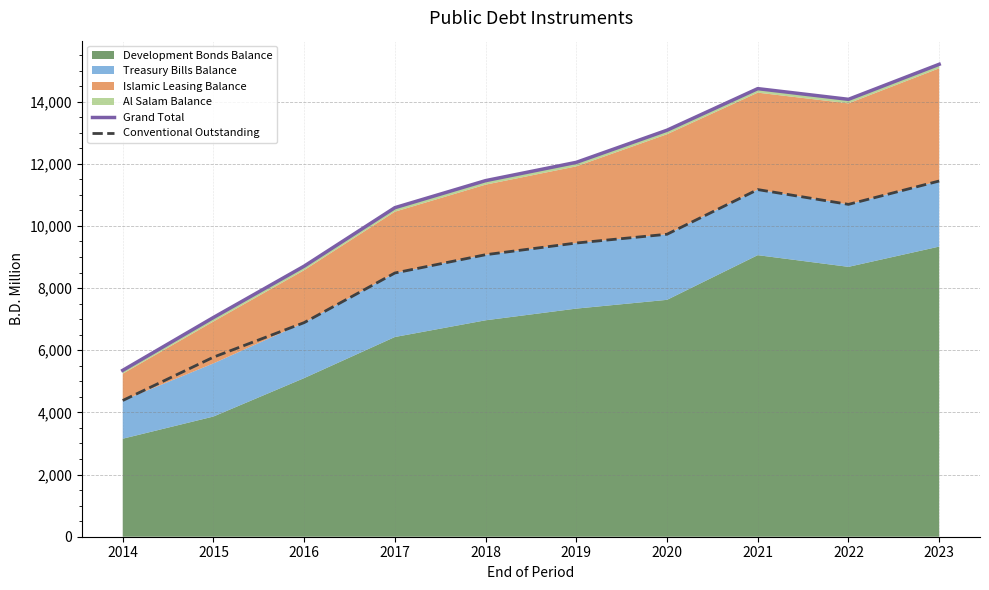

Between 2023 and 2015, which is larger?

2023